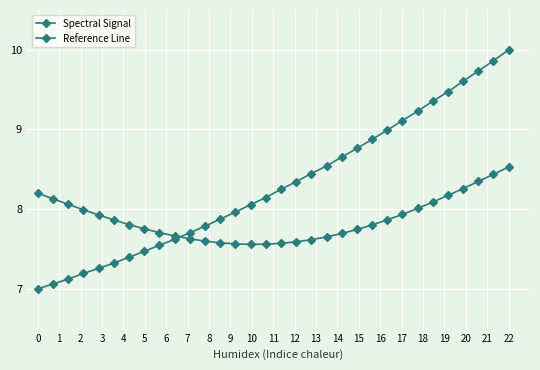

Does the chart have visible grid lines?

Yes